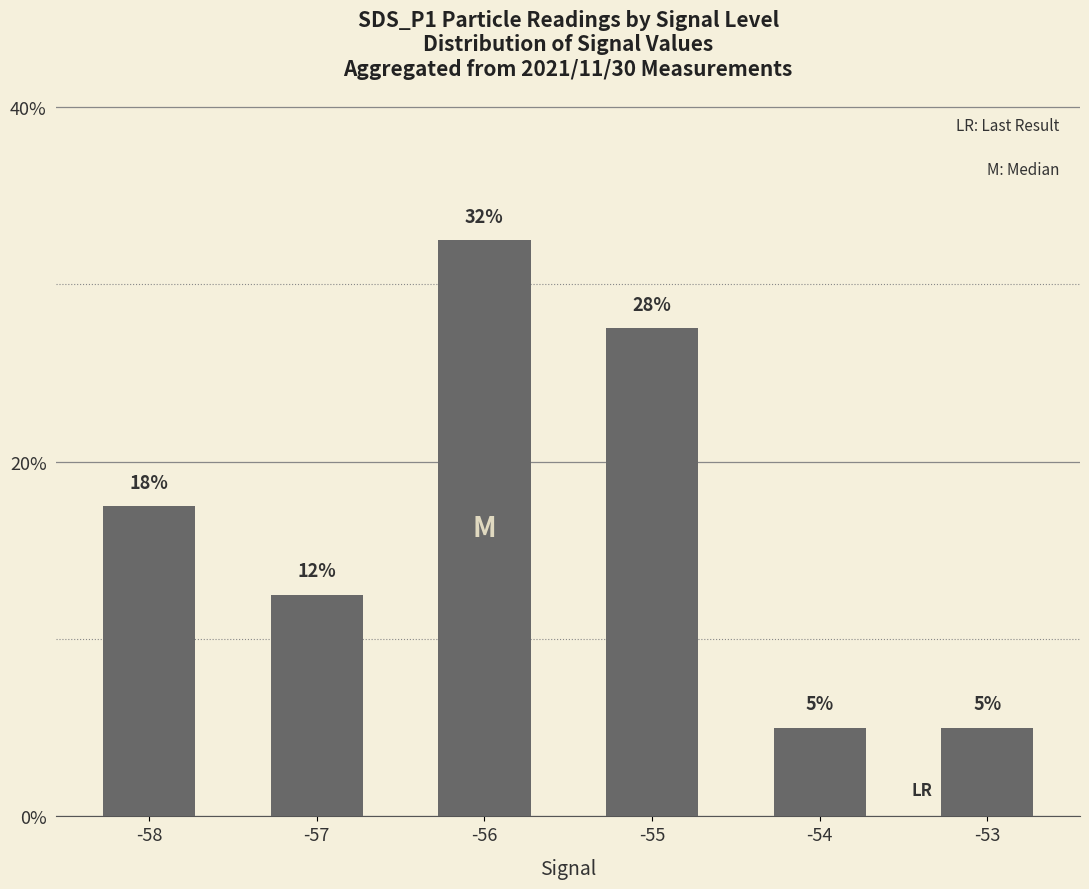

Is it true that the value at -55 is 39.5?

False